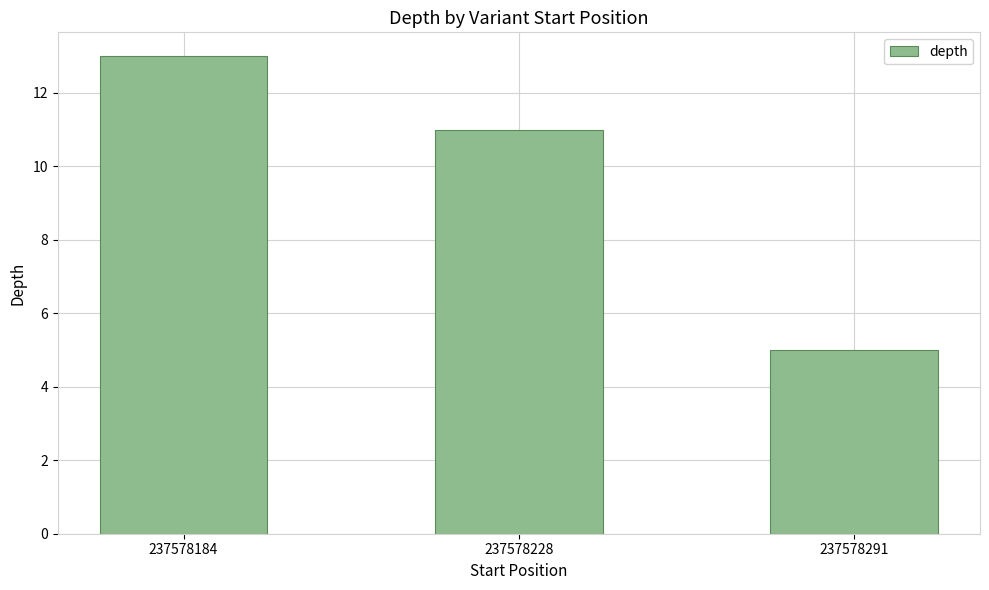

True or false: the data shows 18 at 237578228.

False